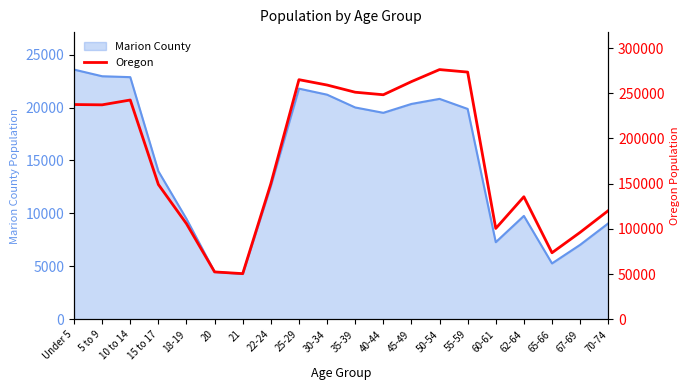

What position from the left is 22-24?

8